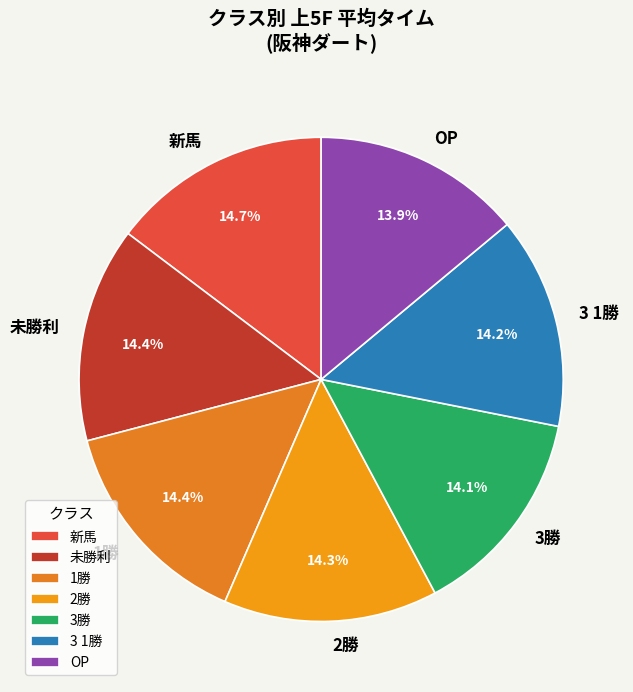

To the nearest percent, what is the average slice percentage?

14%